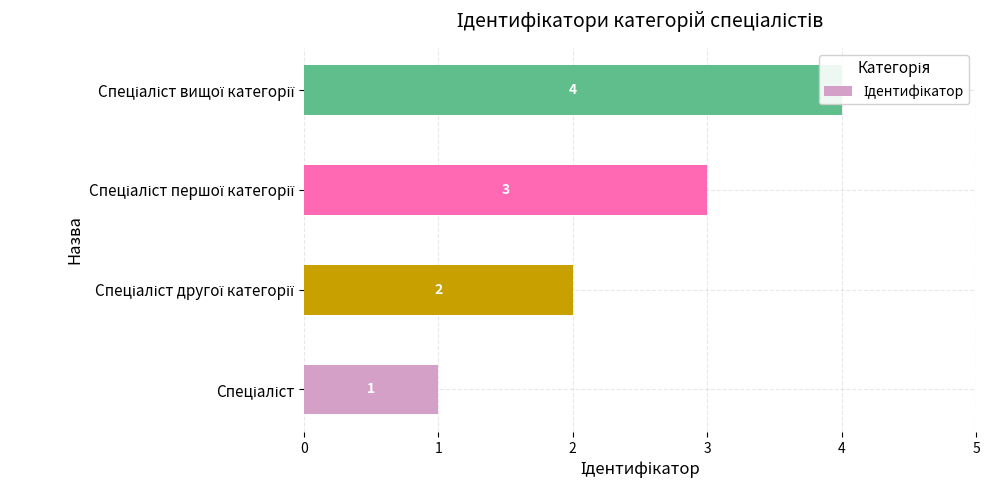

How many distinct data groups are displayed?

1